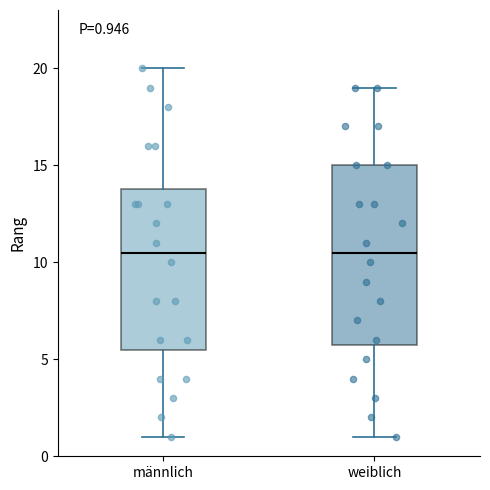

Comparing the boxes themselves (not the whiskers), which one is the tallest?

weiblich